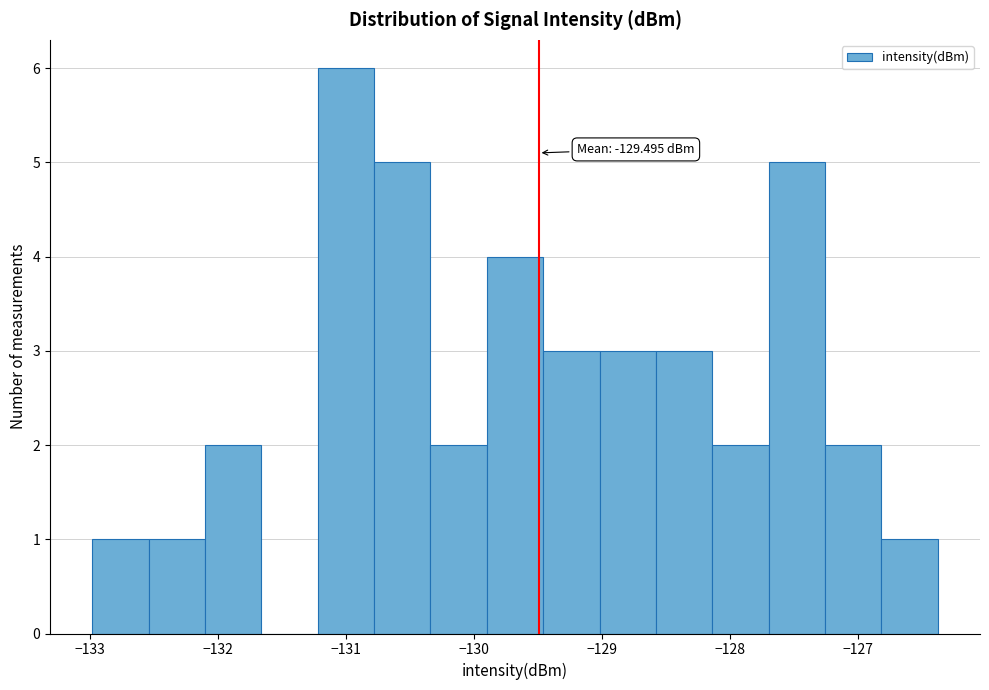

Over which range of the x-axis is the bar tallest?

-131.2 to -130.8